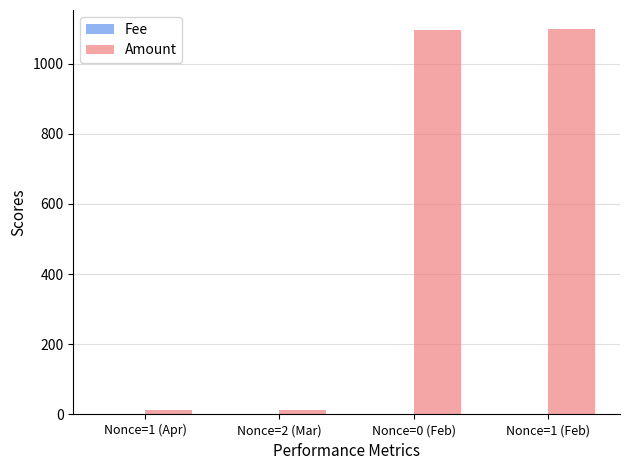

Which series has the largest total across all categories?

Amount